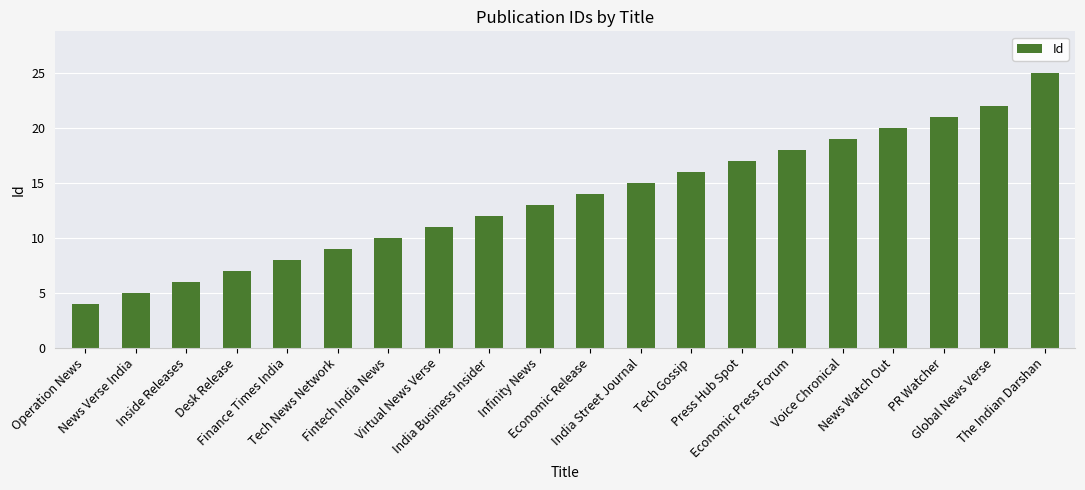

At which category does the chart reach its minimum across all series?

Operation News